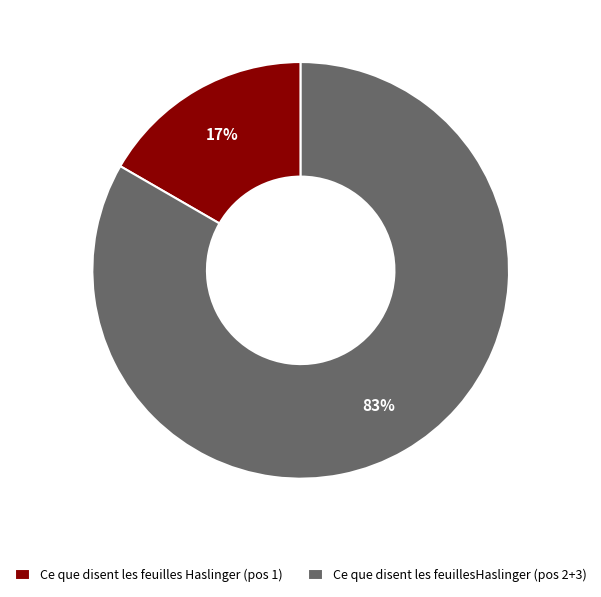

To the nearest percent, what is the combined percentage of Ce que disent les feuillesHaslinger (pos 2+3) and Ce que disent les feuilles Haslinger (pos 1)?

100%